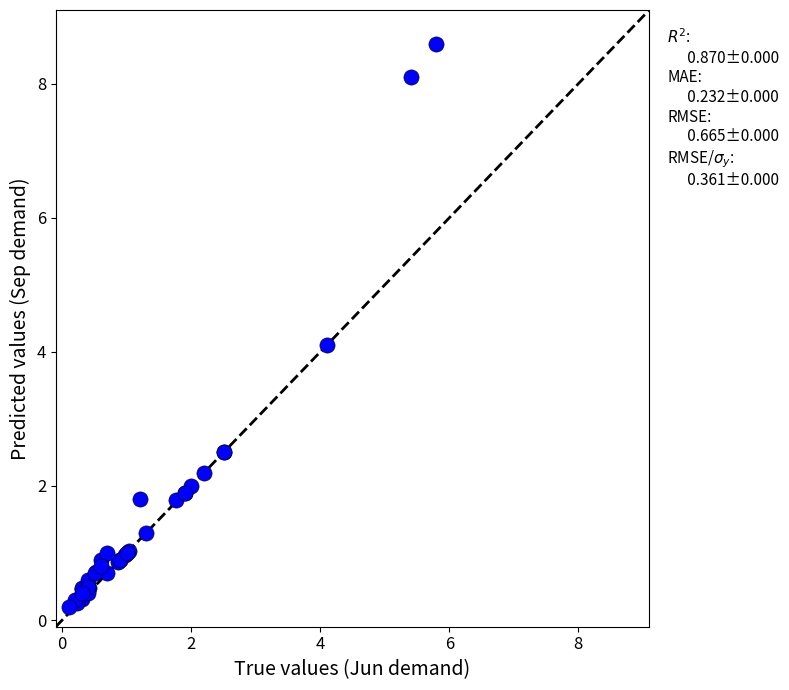

What Y value in the scatter plot is closest to 4?

4.1